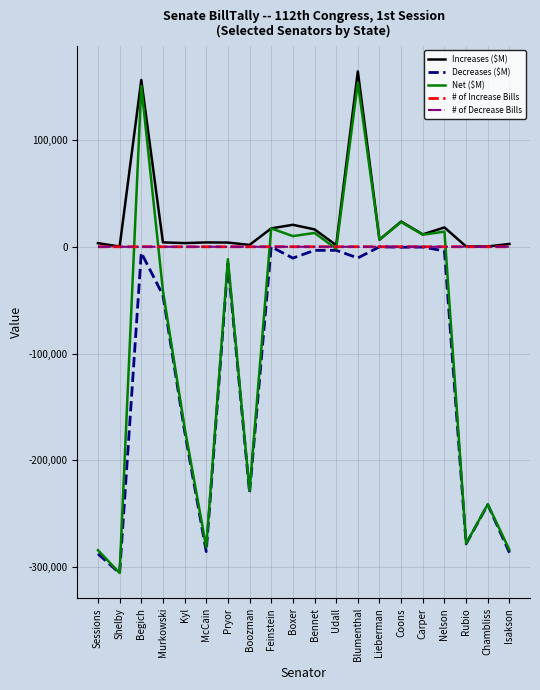

In # of Increase Bills, how many points are higher than both neighbors (excluding endpoints)?

6